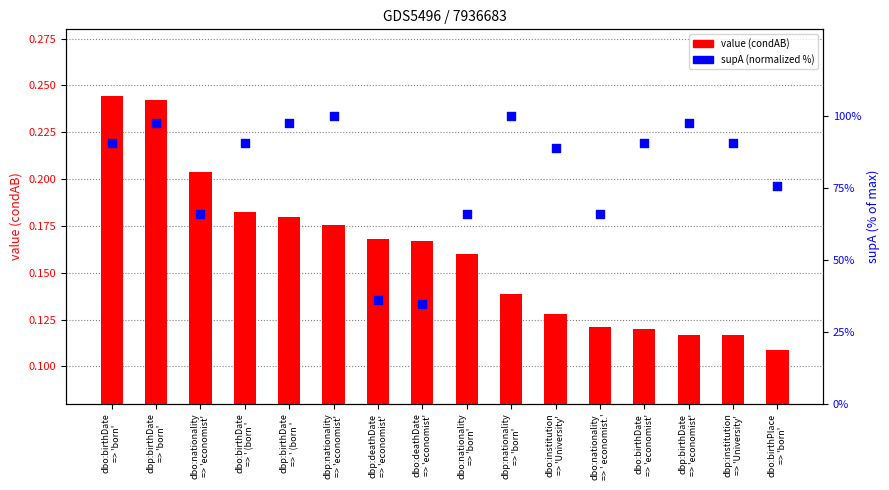

Which series reaches the maximum Y coordinate?

supA (normalized %)